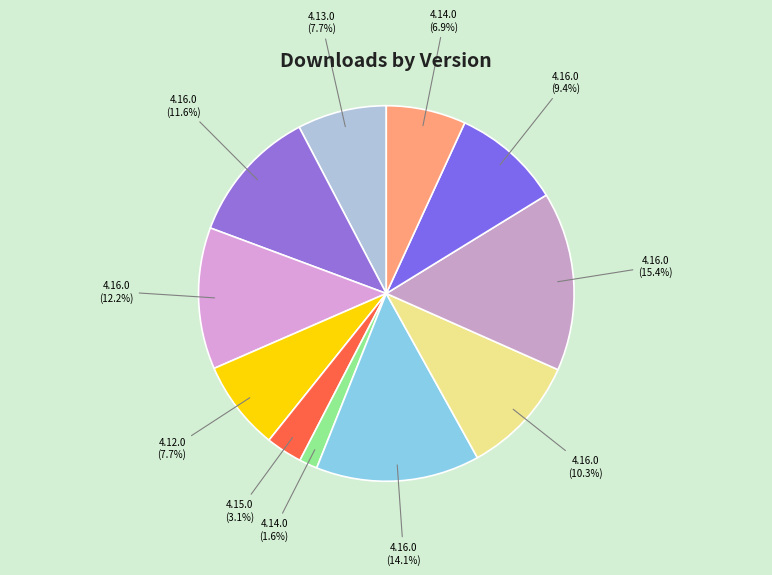

How many segments does this pie chart have?

11